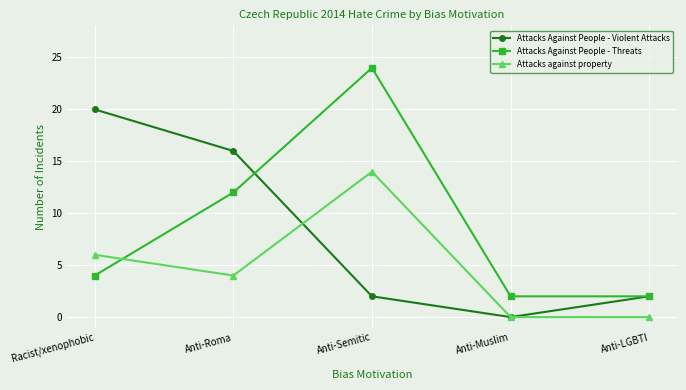

What is the label of the 1st point from the right?

Anti-LGBTI